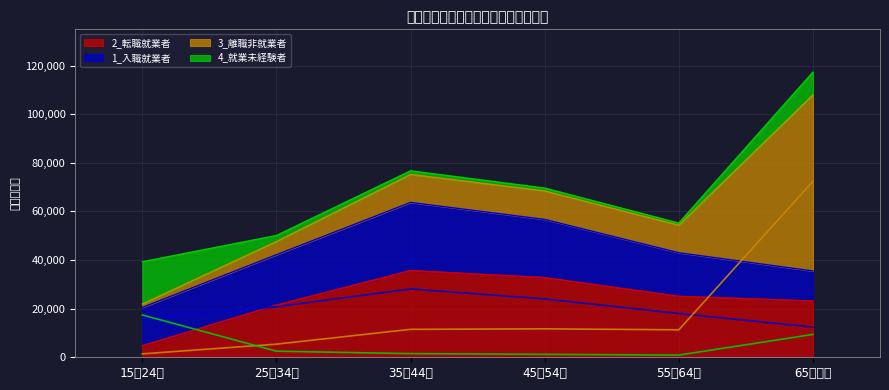

What is the greatest value displayed?

72400